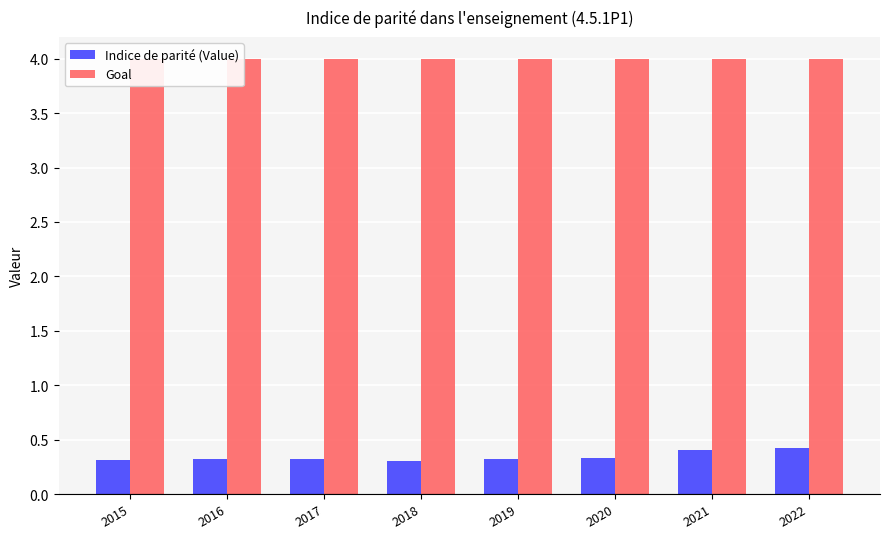

What is the lowest value of the Goal series?

4.0